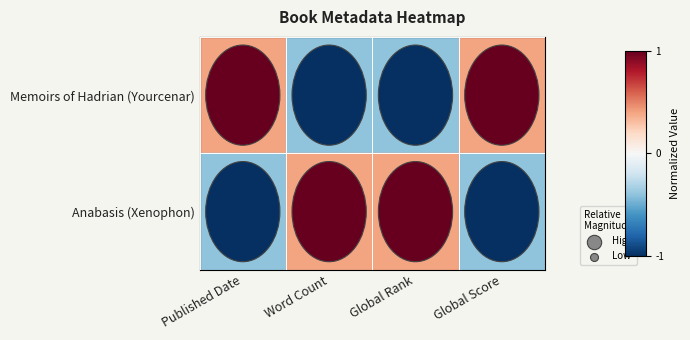

Which series has the largest range (max minus min)?

Memoirs of Hadrian (Yourcenar)